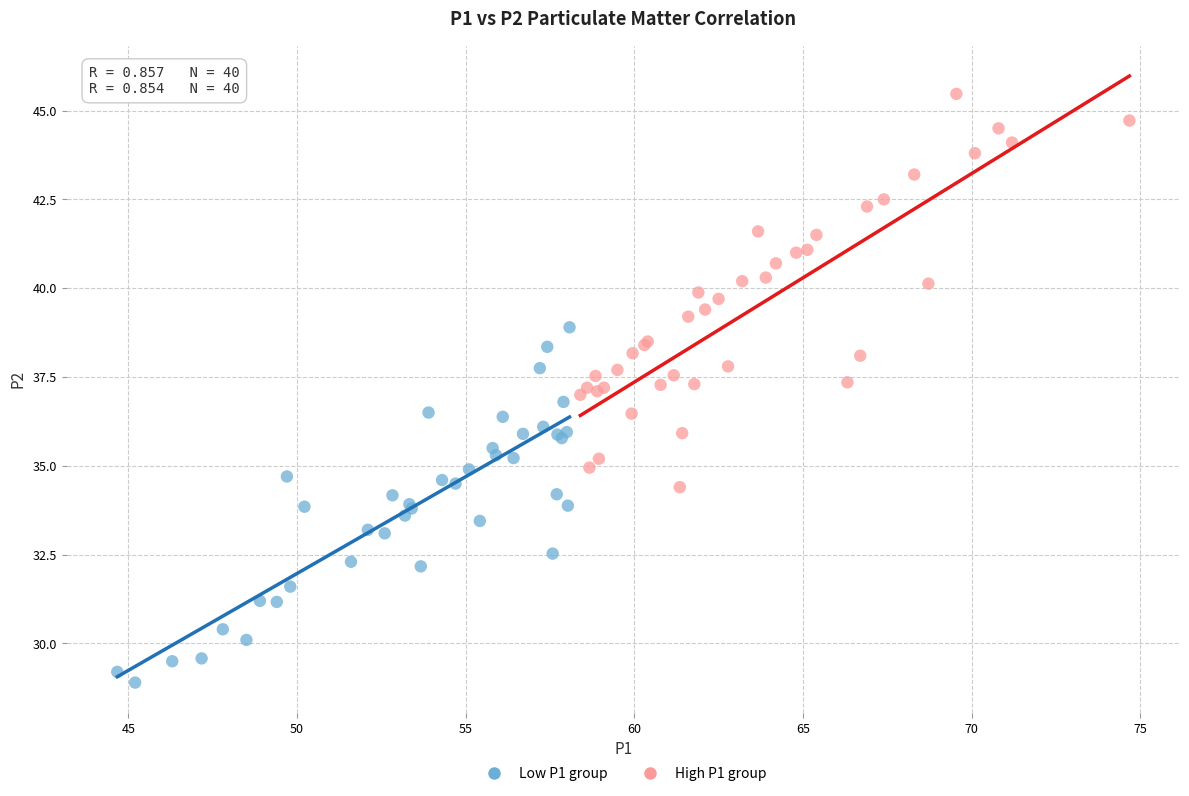

Which series contains the lowest Y value?

Low P1 group